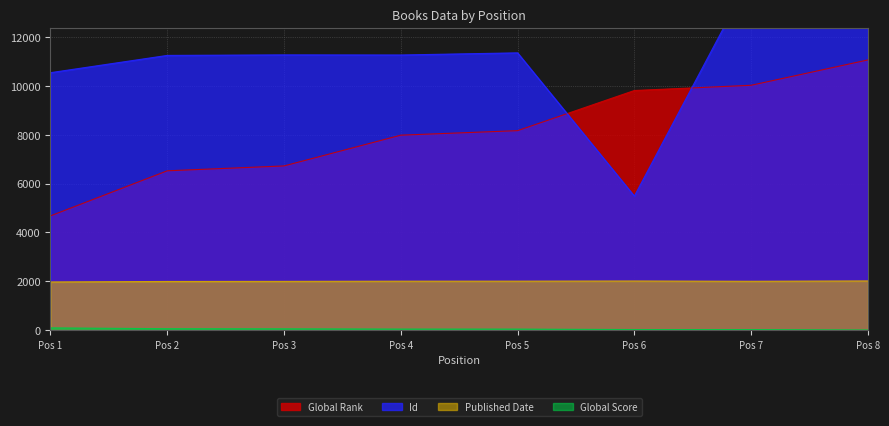

The value of Published Date at Pos 2 is 2693. True or false?

False